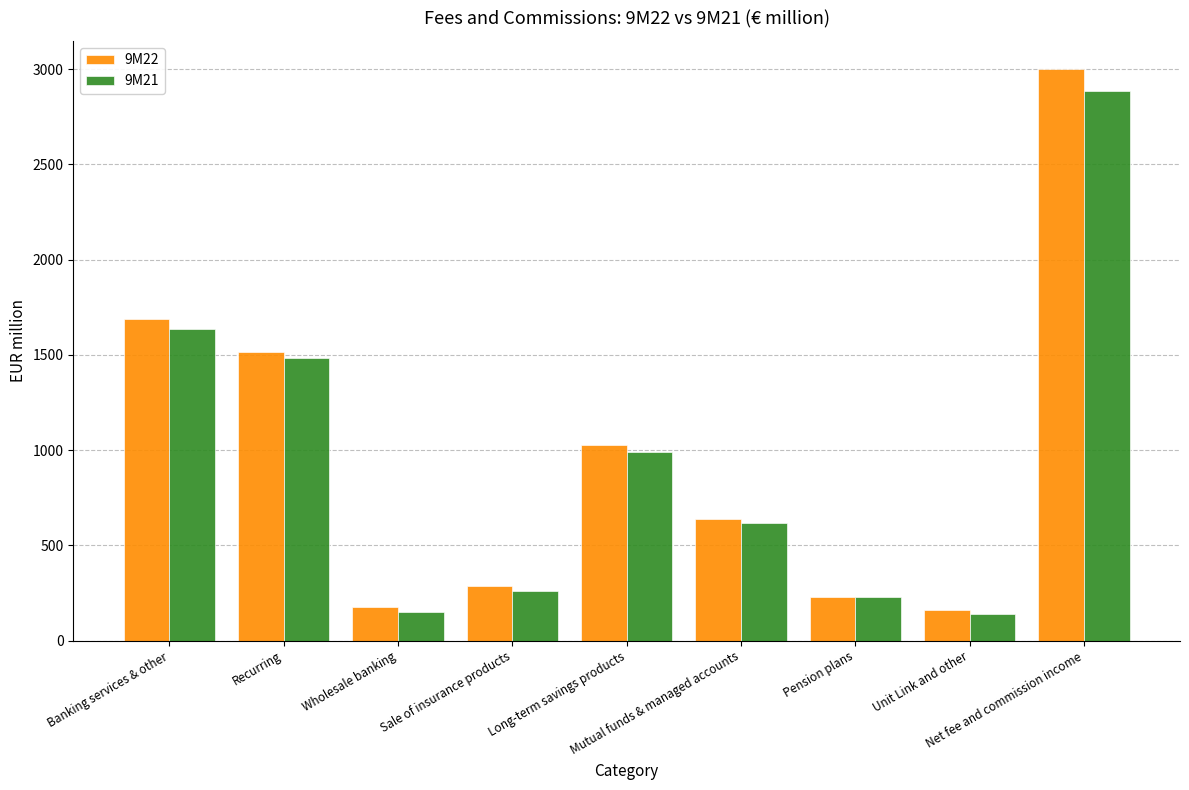

Where is 9M22 nearest to the value 1579?

Recurring